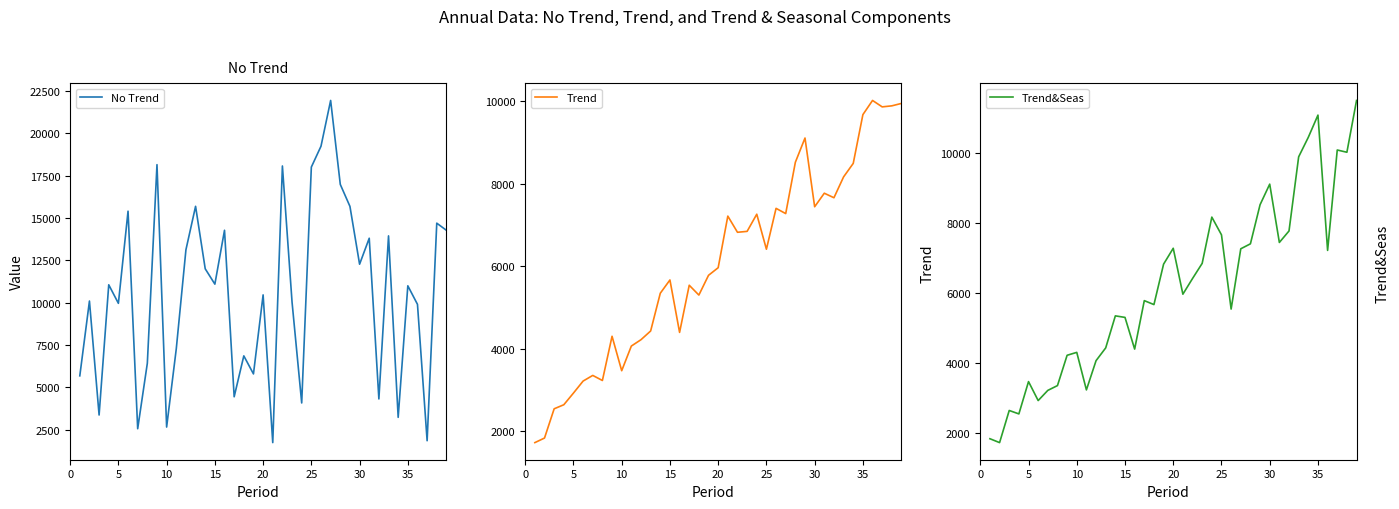

What is the value of the Trend point at the 17th from the left?

5545